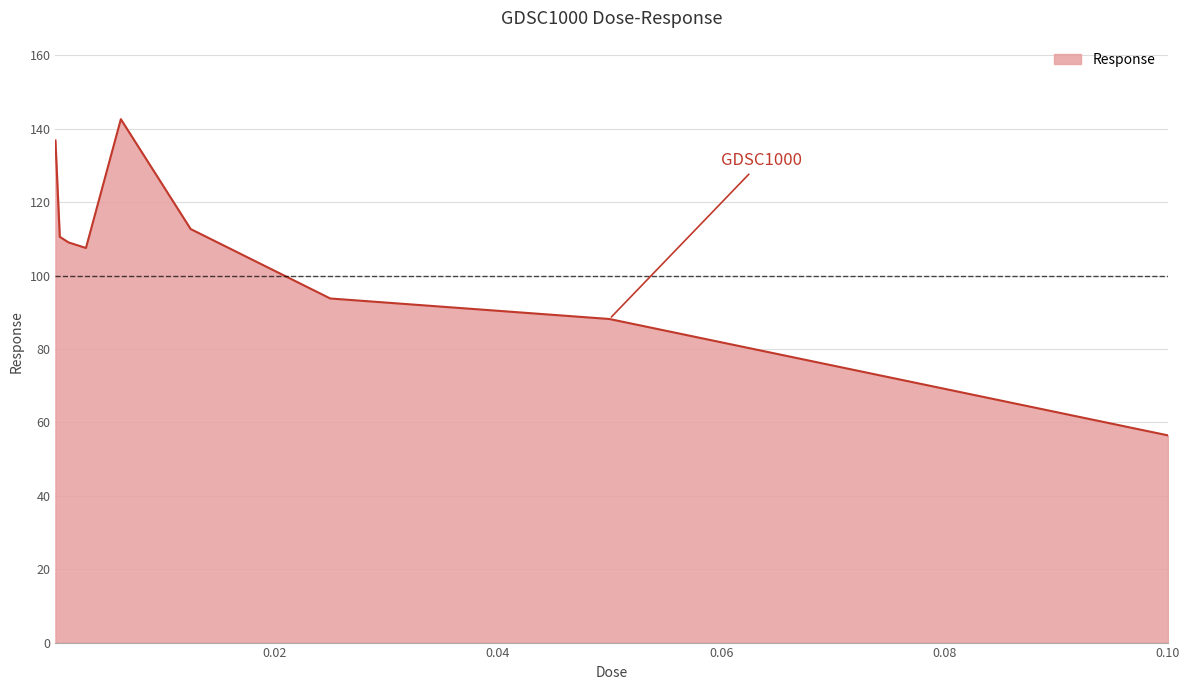

What is the greatest value displayed?

142.6